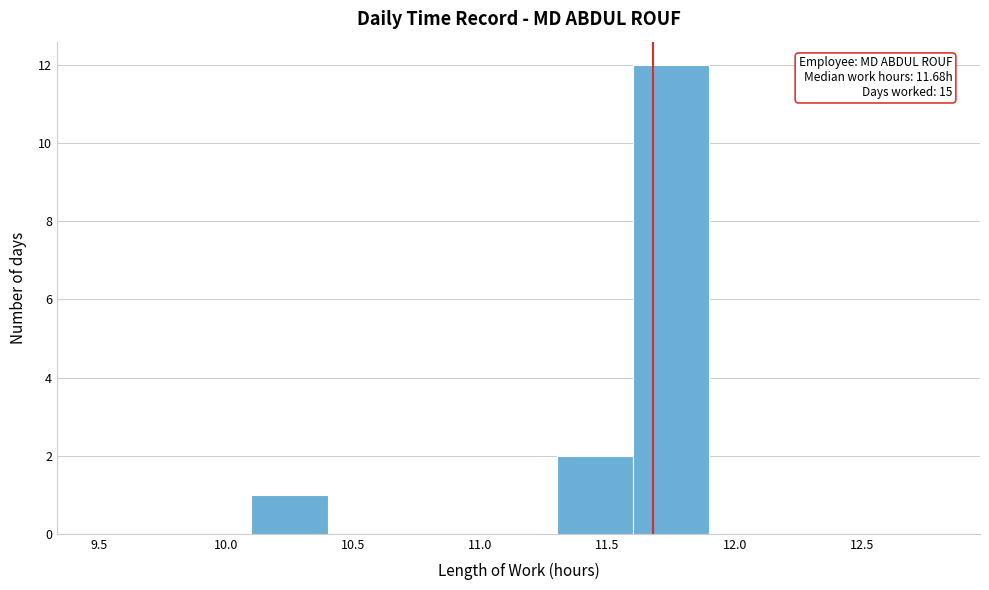

Over which range of the x-axis is the bar tallest?

11.6 to 11.9